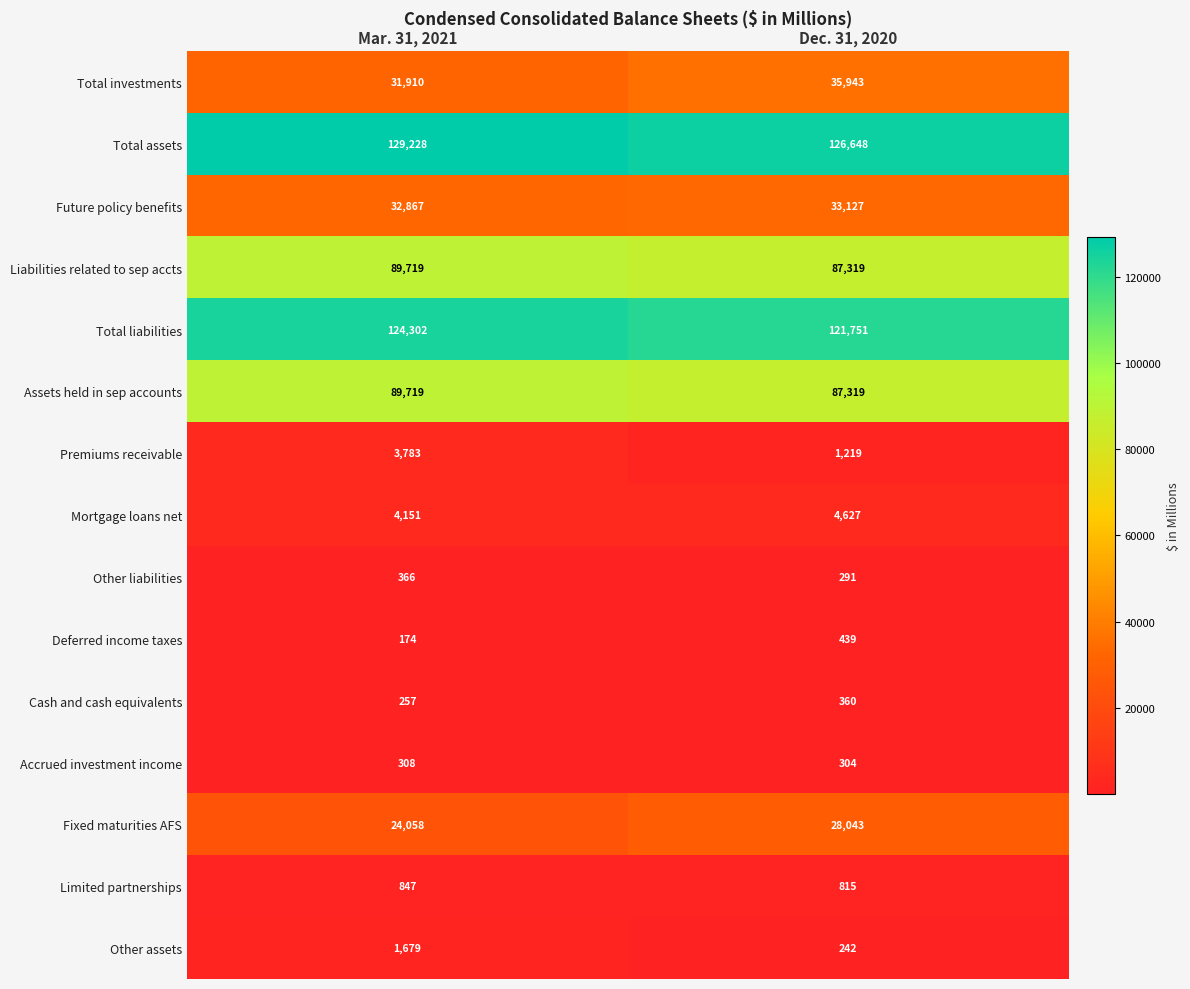

Count the number of data series in this chart.

15